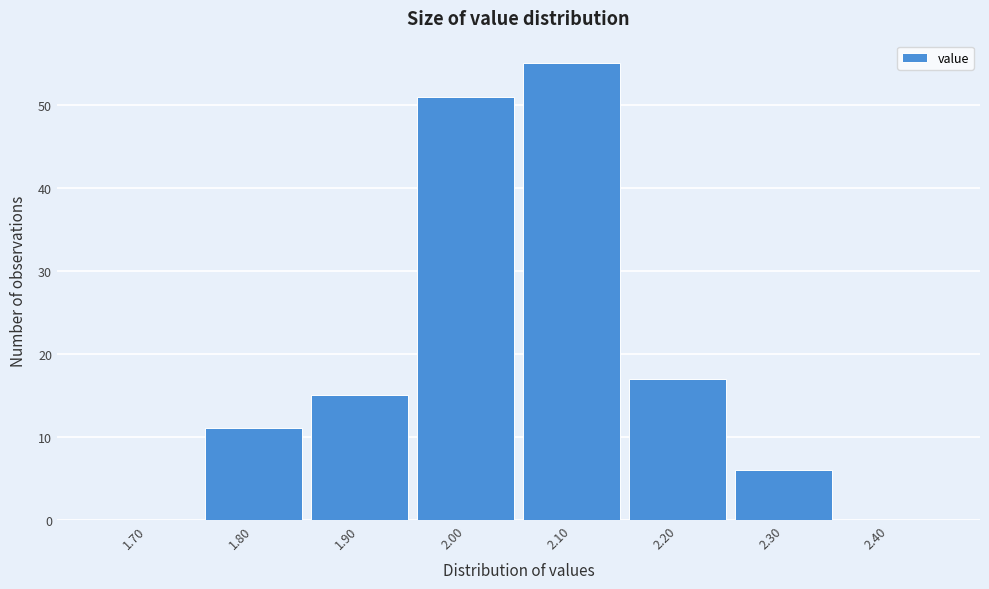

Reading left to right, transcribe this chart: for each bar, give the range it covers on the x-axis and its height. The values are not printed on the chart, so give them approximately, as read against the axis.

1.65 to 1.75: 0
1.75 to 1.85: 11
1.85 to 1.95: 15
1.95 to 2.05: 51
2.05 to 2.15: 55
2.15 to 2.25: 17
2.25 to 2.35: 6
2.35 to 2.45: 0